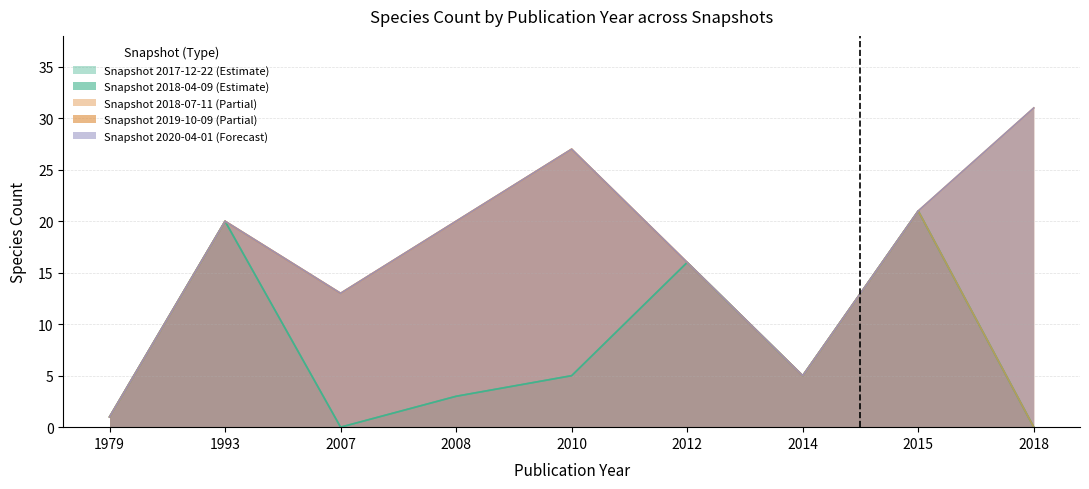

The 2020-04-01 series shows 1 at 1979. True or false?

False